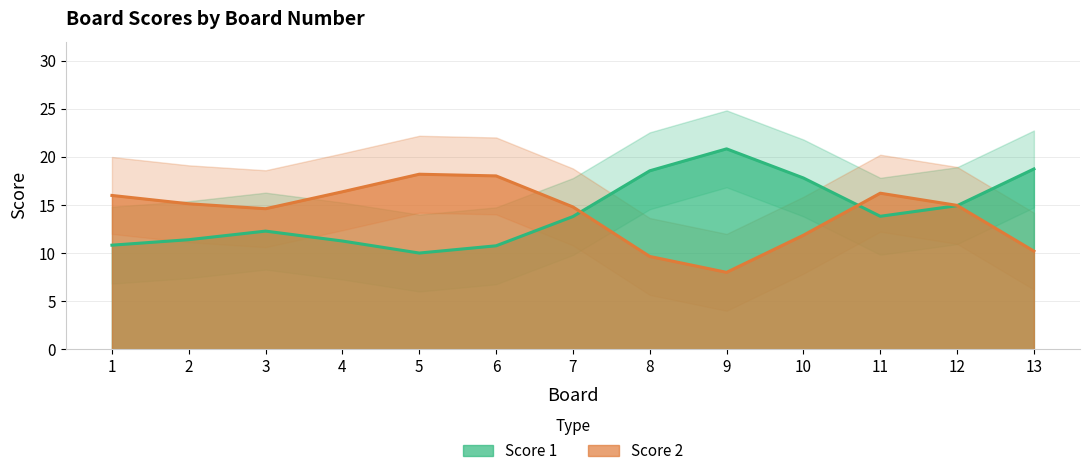

How many data points in Score 1 are less than 14?

6